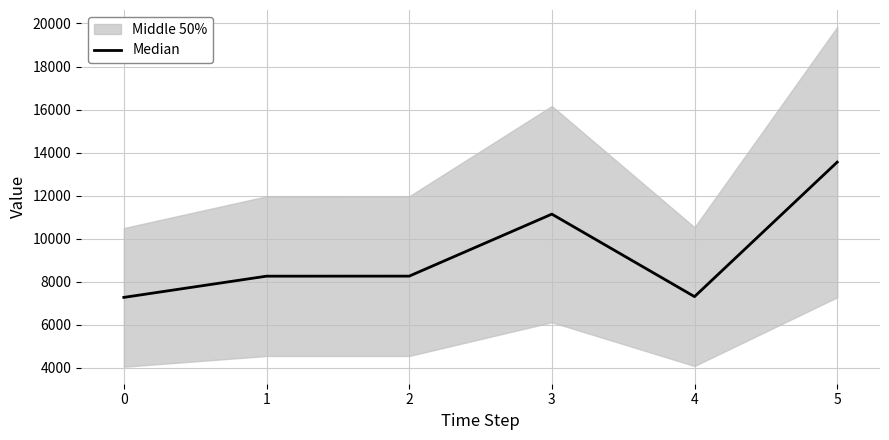

How many lines are shown in the chart?

1